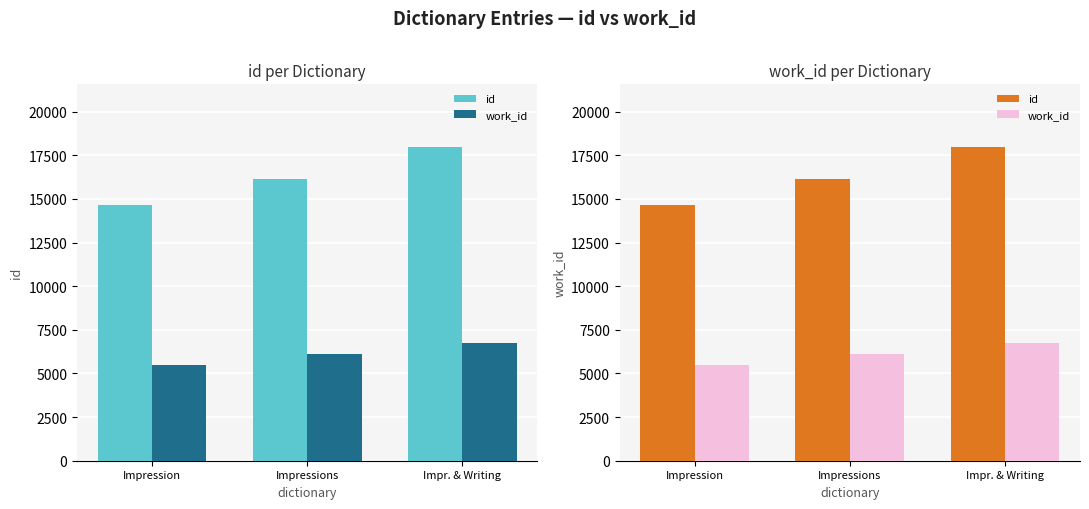

What is the sum of all id values?

48735